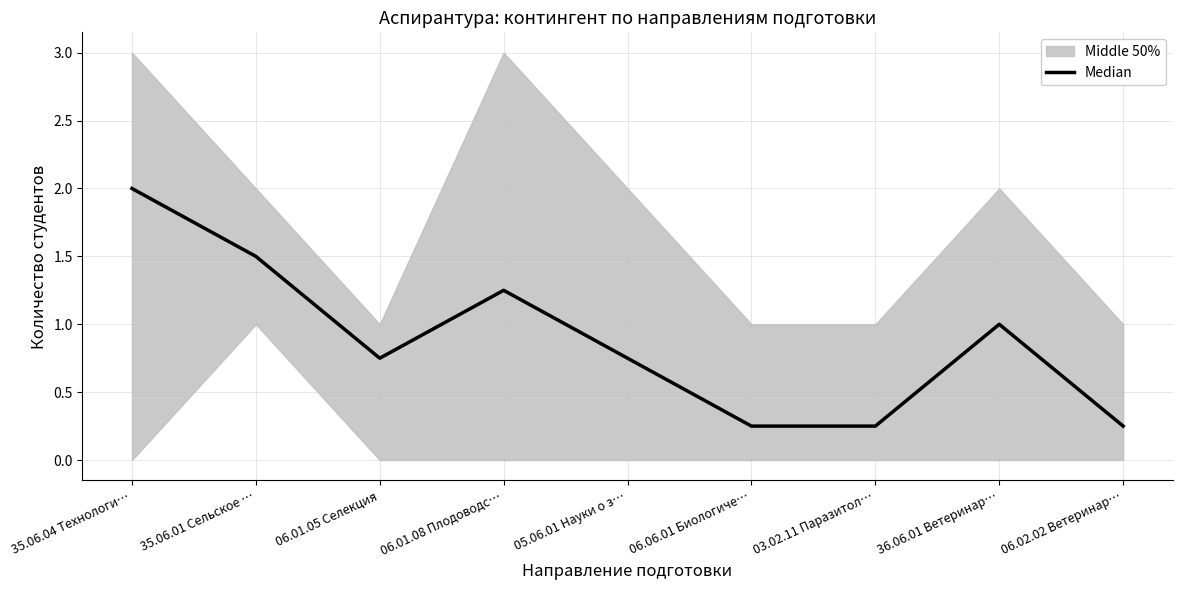

What is the maximum value shown in the chart?

2.0